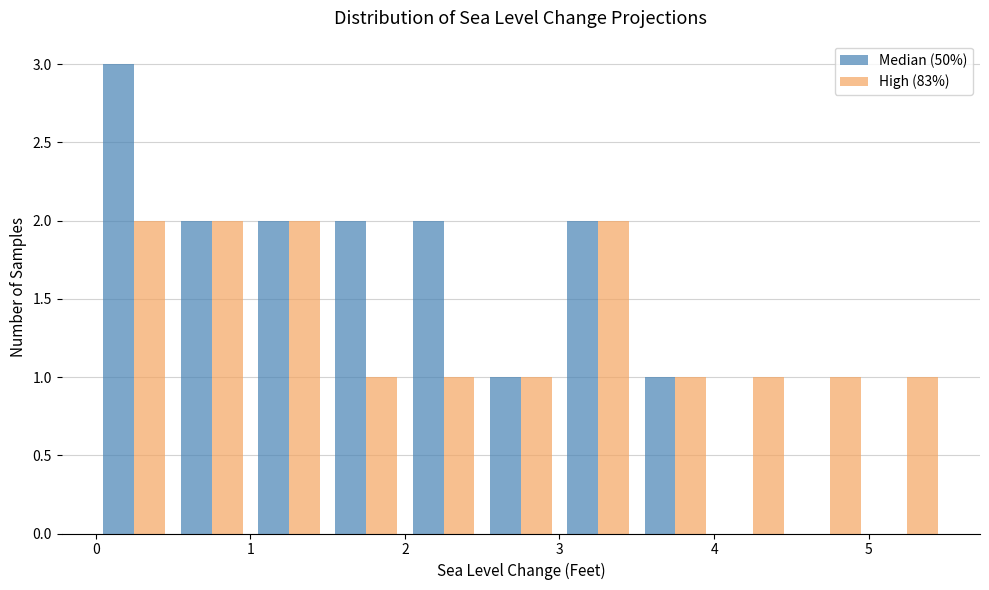

Reading left to right, list every range on the x-axis with the height of the bar of each series over it. The values are not printed on the chart, so give them approximately, as read against the axis.

0.0 to 0.5: Median (50%)=3	High (83%)=2
0.5 to 1.0: Median (50%)=2	High (83%)=2
1.0 to 1.5: Median (50%)=2	High (83%)=2
1.5 to 2.0: Median (50%)=2	High (83%)=1
2.0 to 2.5: Median (50%)=2	High (83%)=1
2.5 to 3.0: Median (50%)=1	High (83%)=1
3.0 to 3.5: Median (50%)=2	High (83%)=2
3.5 to 4.0: Median (50%)=1	High (83%)=1
4.0 to 4.5: Median (50%)=0	High (83%)=1
4.5 to 5.0: Median (50%)=0	High (83%)=1
5.0 to 5.5: Median (50%)=0	High (83%)=1